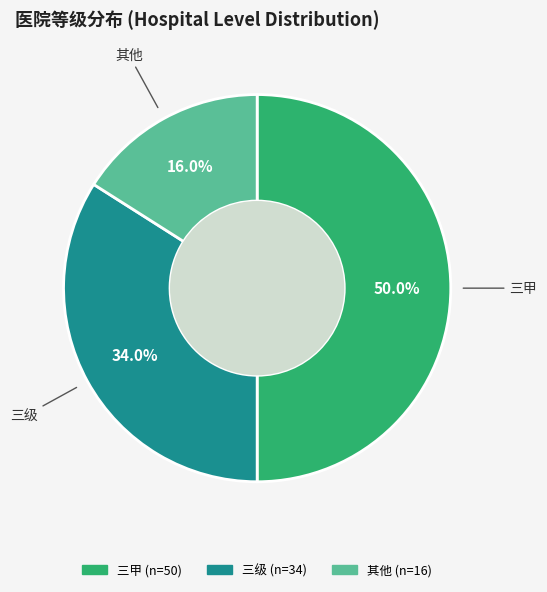

Which slice is the smallest?

其他